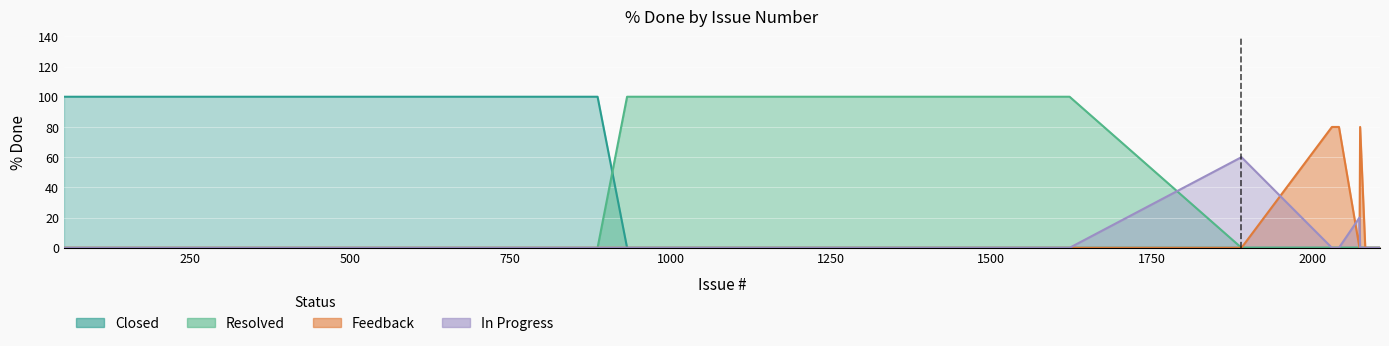

True or false: Feedback and Resolved cross at least once.

False